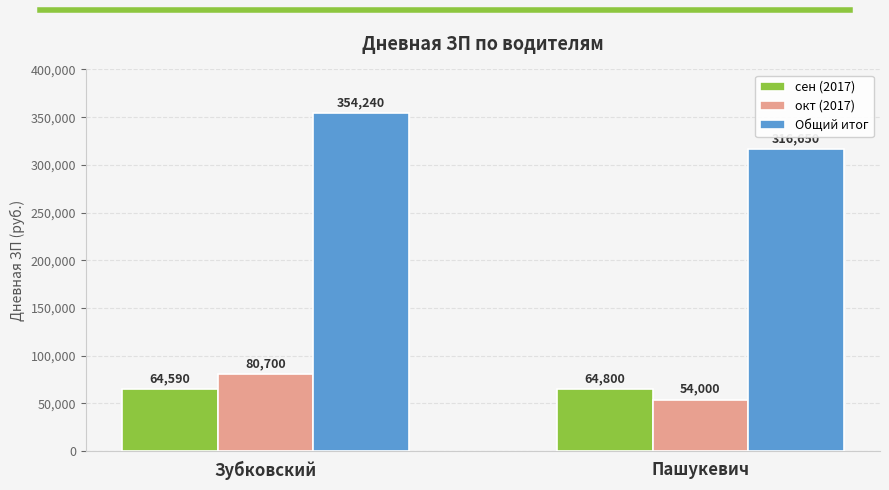

Which series has the largest total across all categories?

Общий итог